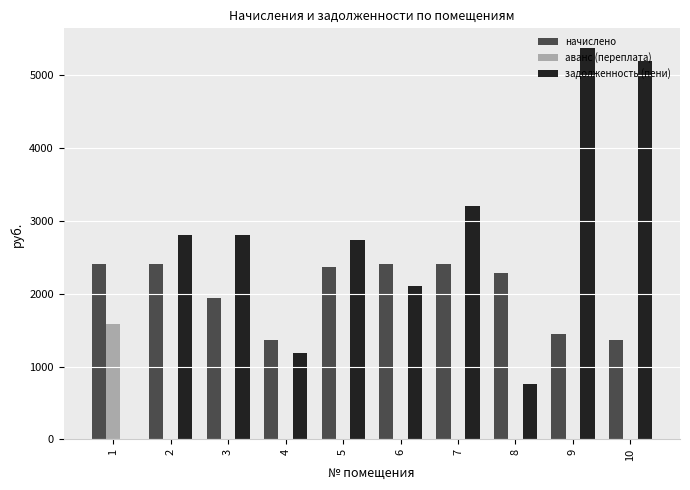

Between 1 and 5, which series saw the biggest shift?

задолженность (пени)